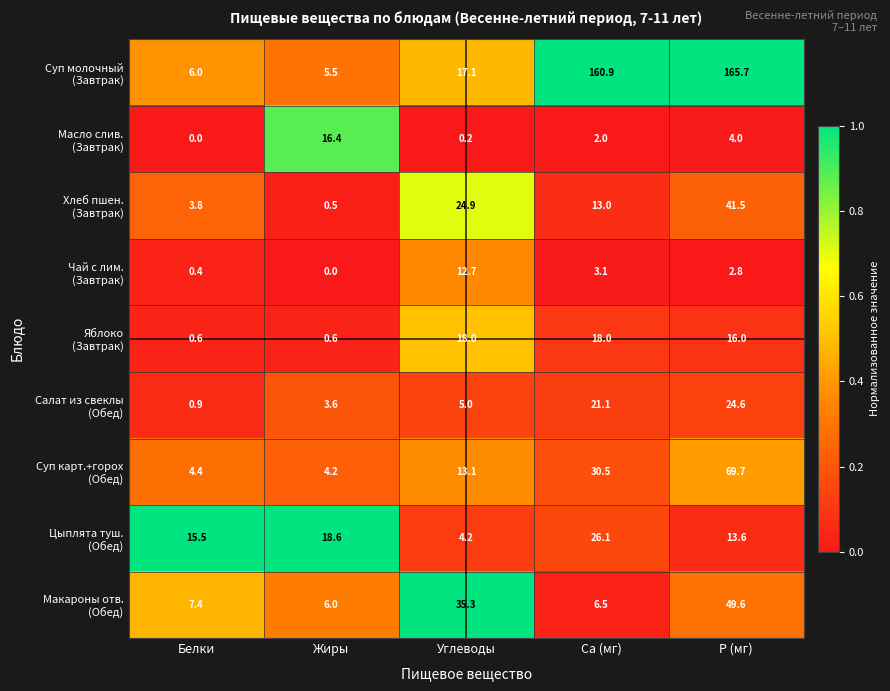

What is the total value across all series at Жиры?

55.4